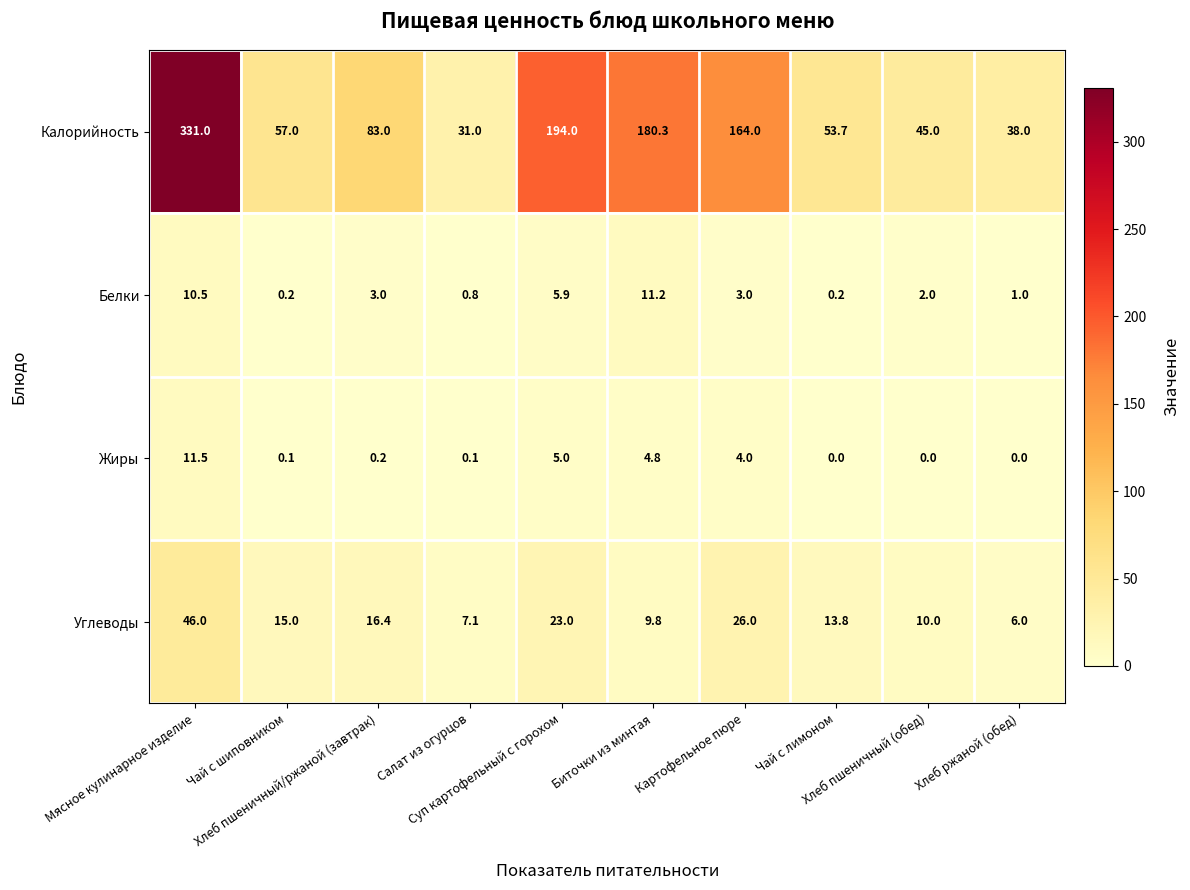

How many values in the Калорийность series are below 83?

5